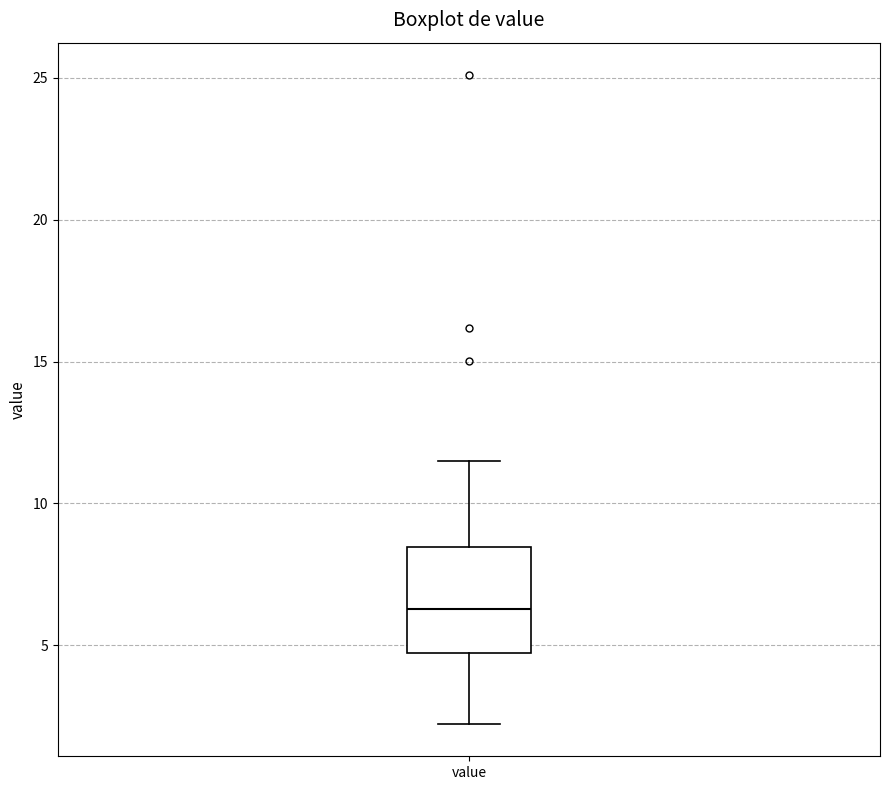

Transcribe this box plot: give where the median line is, the range the box spans, and where the two whiskers end, as read against the y-axis. The values are not printed on the chart, so give them approximately, as read against the axis.

median 6.5, box 4.5 to 8.5, whiskers 2.0 to 11.5